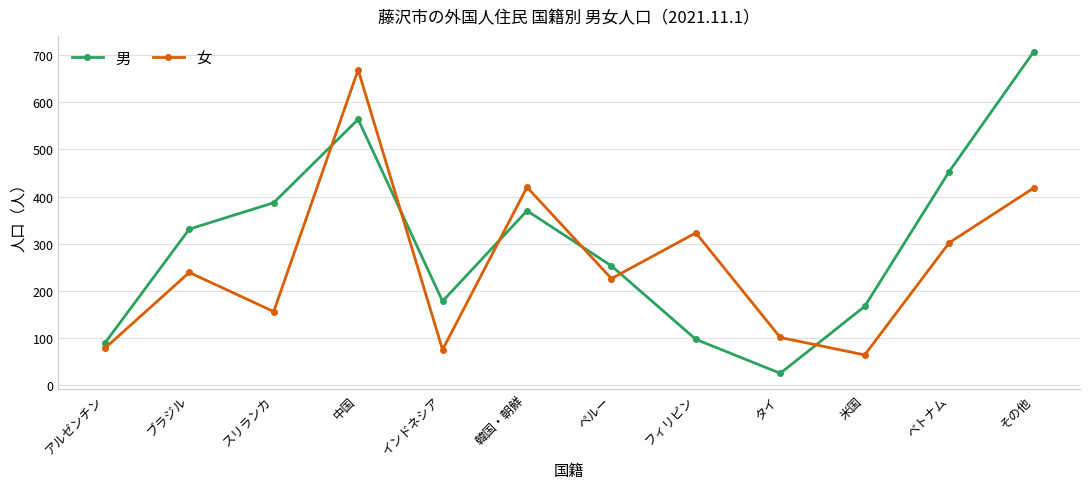

Which series has the widest spread of values?

男